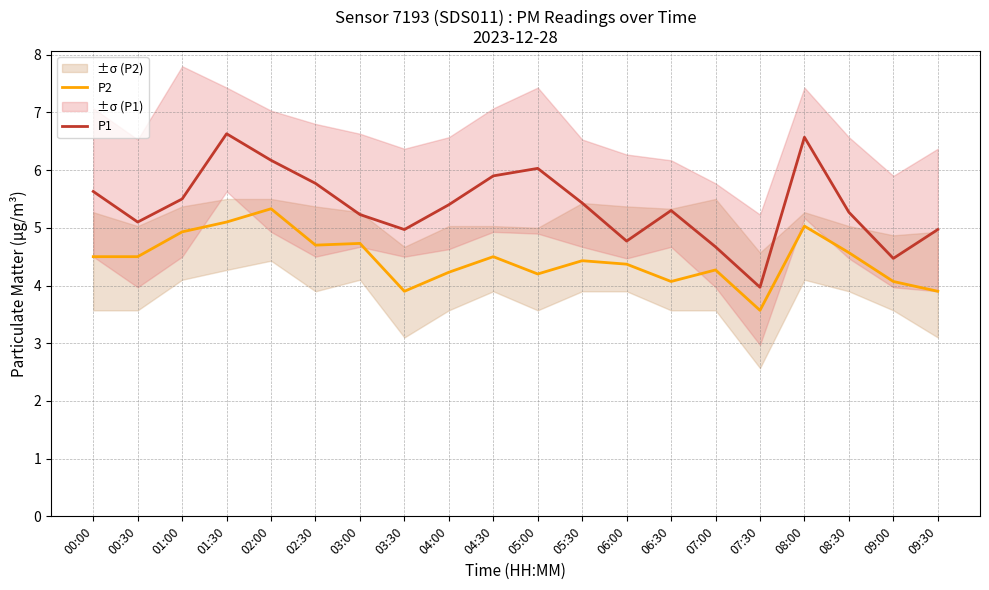

What is the difference between the maximum and minimum values in the P2 series?

1.8